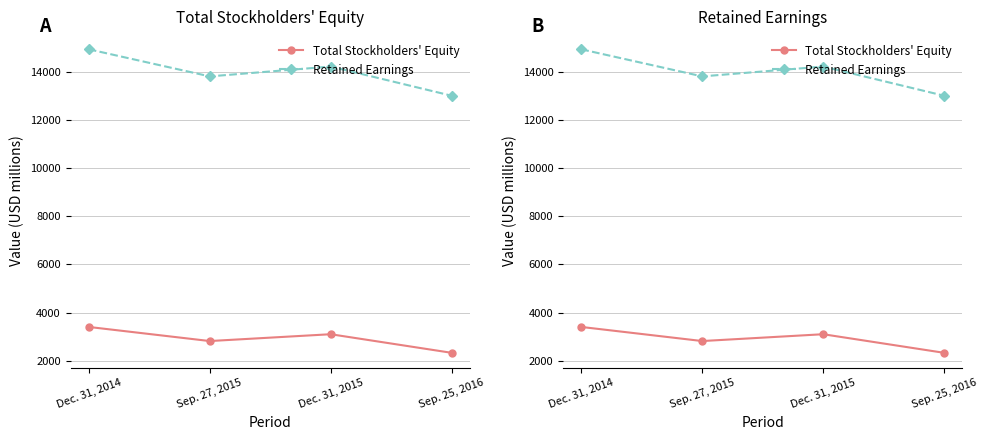

Does the chart have visible grid lines?

Yes